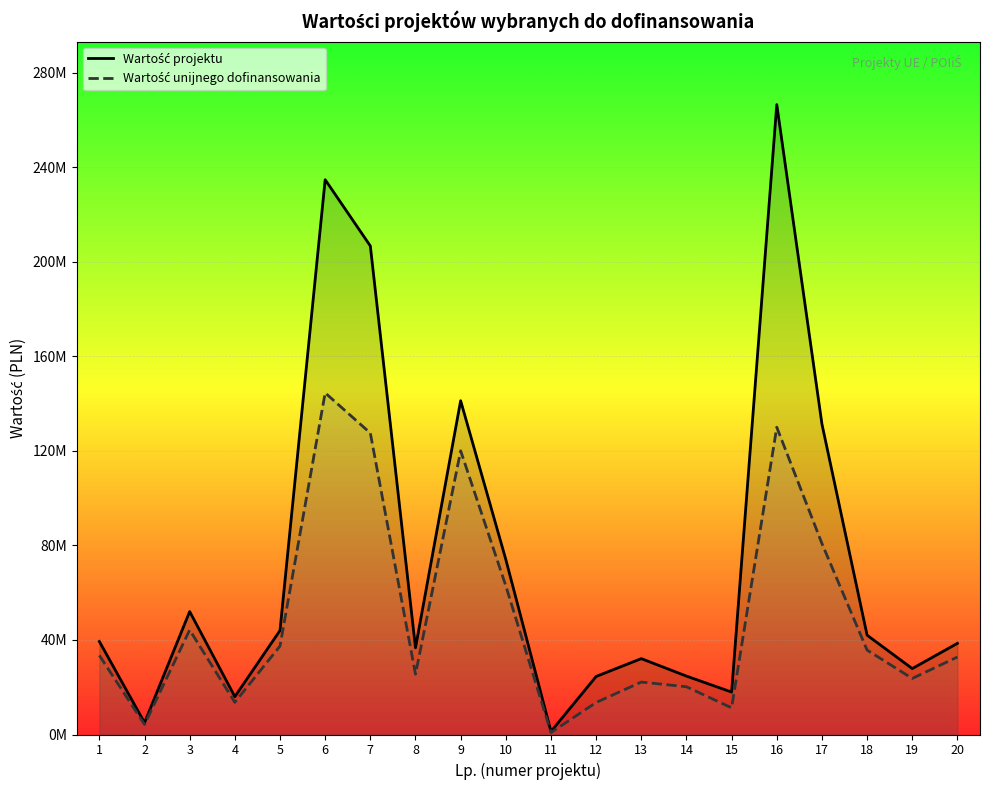

At which category is the sum across all series the highest?

16